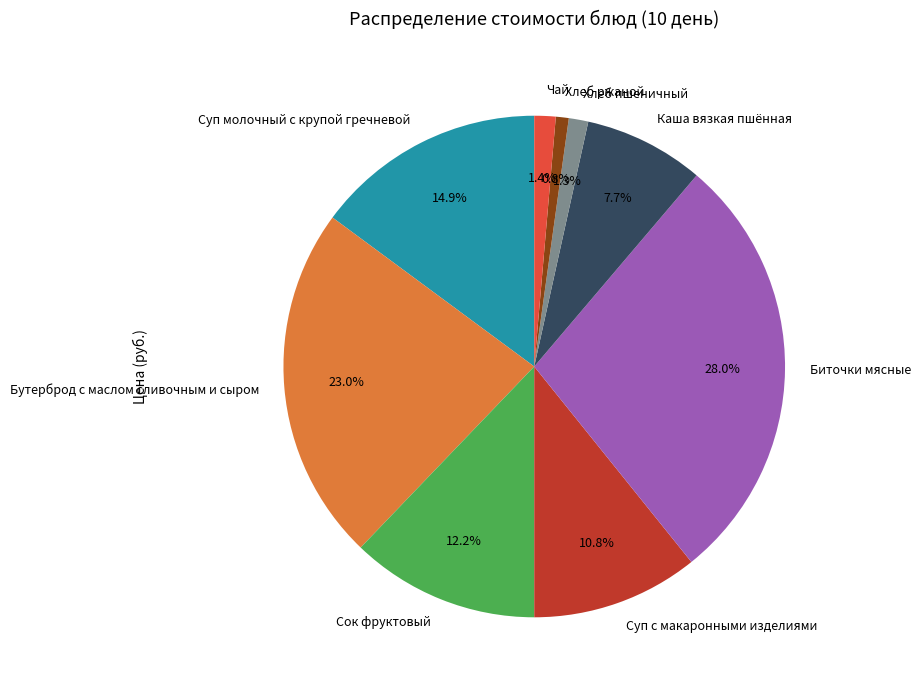

What is the ratio of the value at Биточки мясные to the value at Суп с макаронными изделиями?

2.6